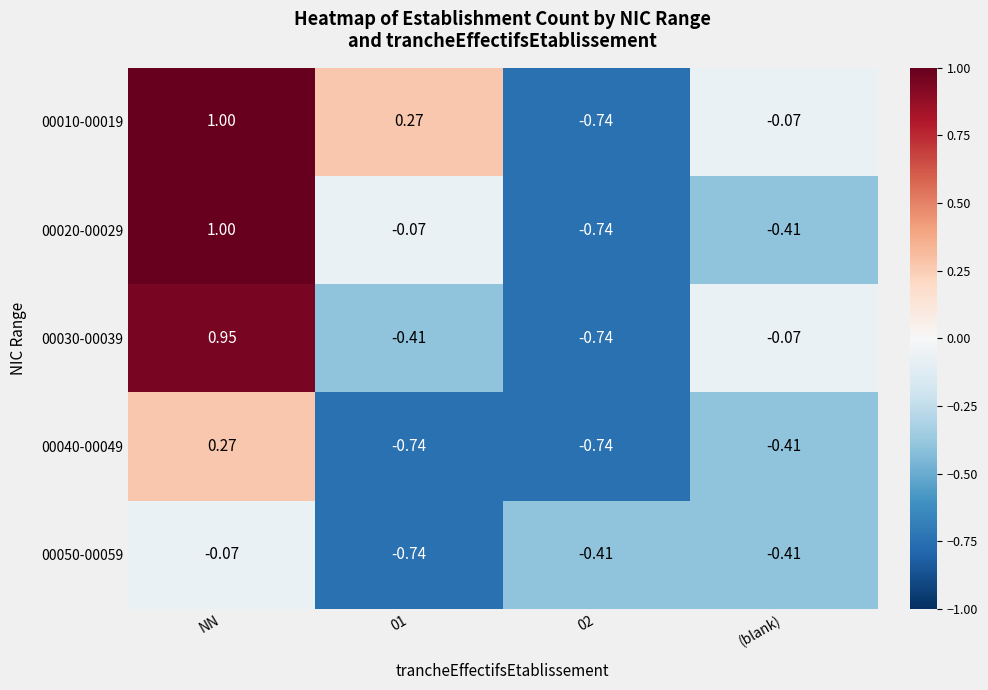

At which label is 00040-00049 closest to 0?

NN